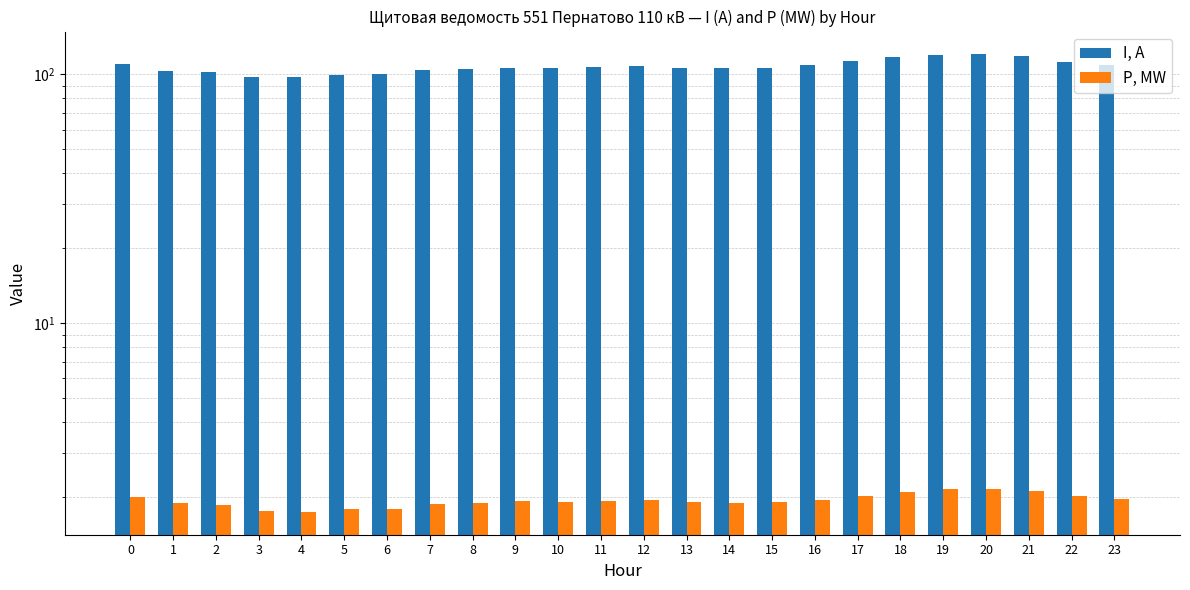

Which series has the widest spread of values?

I, A